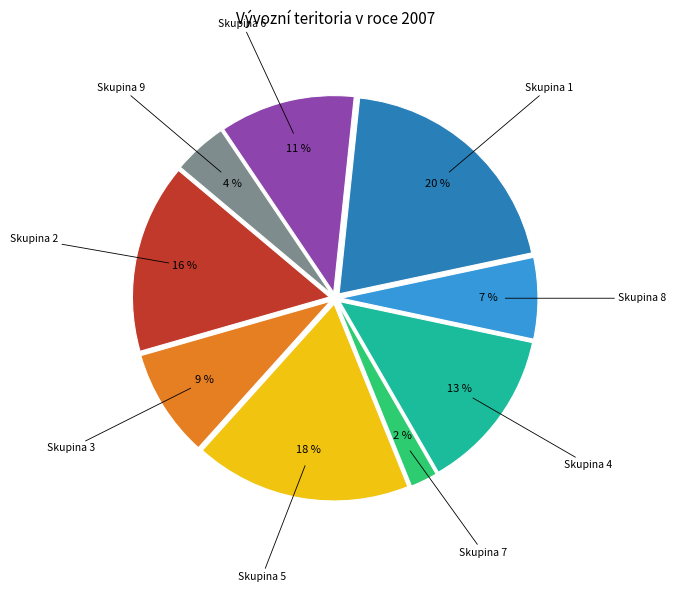

Which has a higher value, Skupina 8 or Skupina 4?

Skupina 4